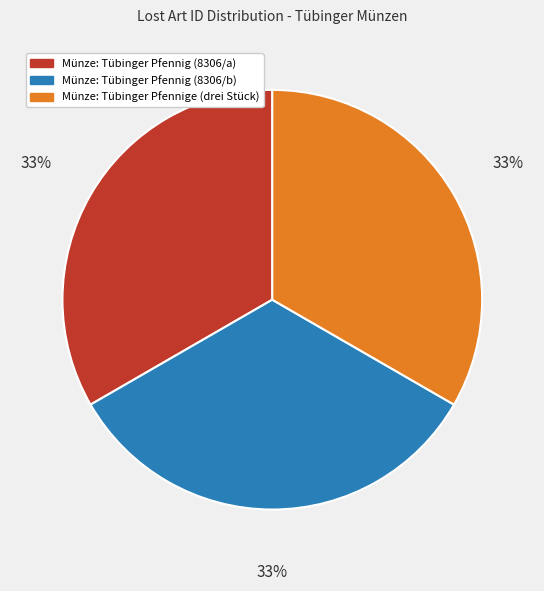

Count the number of slices in the pie.

3